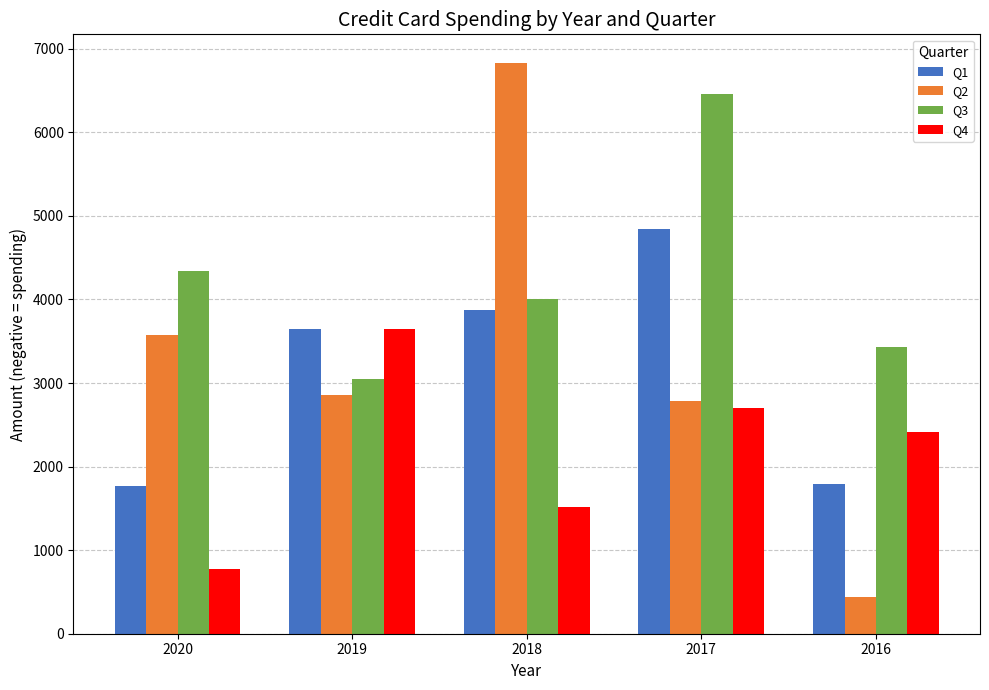

At which category is the sum across all series the highest?

2017